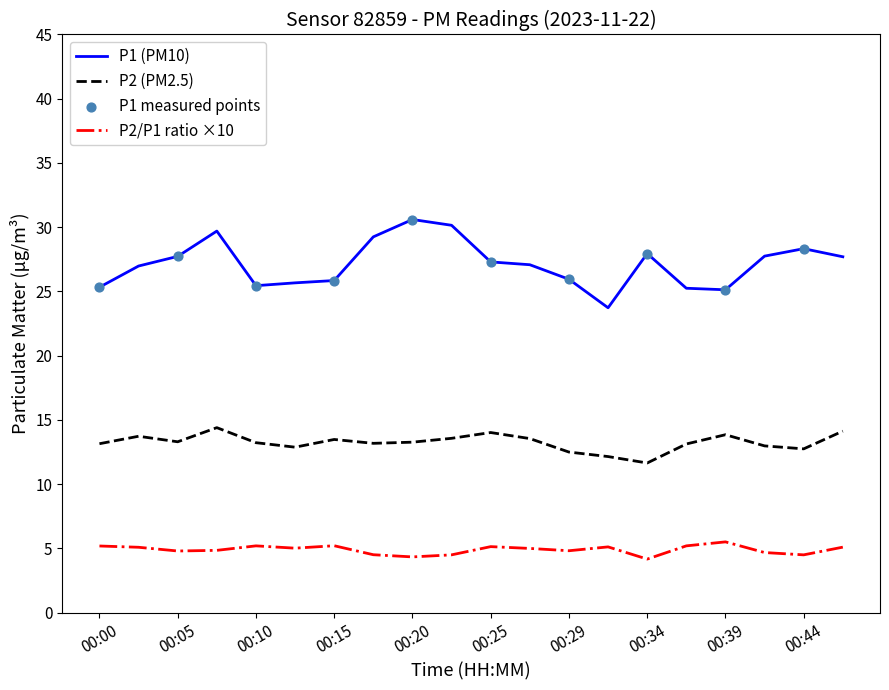

True or false: P2 (PM2.5) and P1 (PM10) intersect in this chart.

False